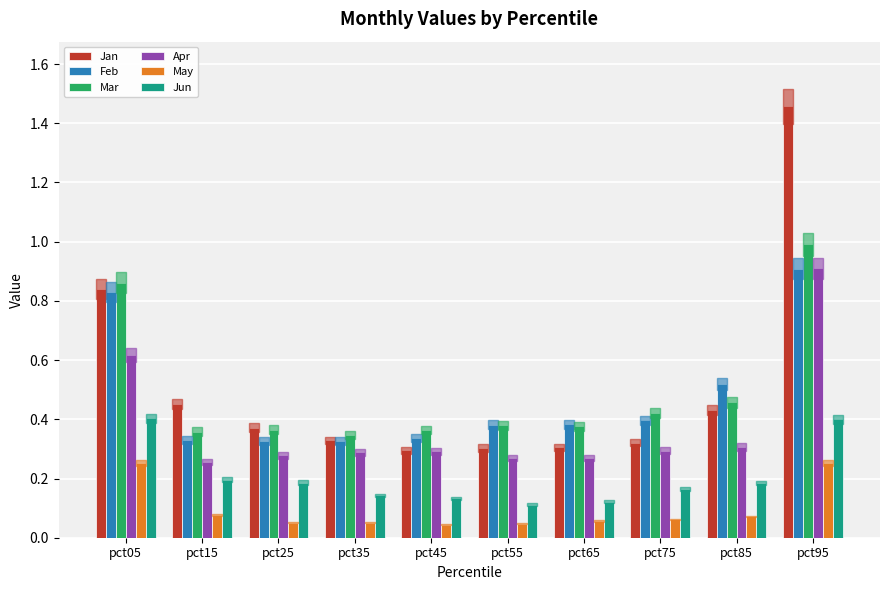

True or false: Jan has a value of 0.1 at pct35.

False